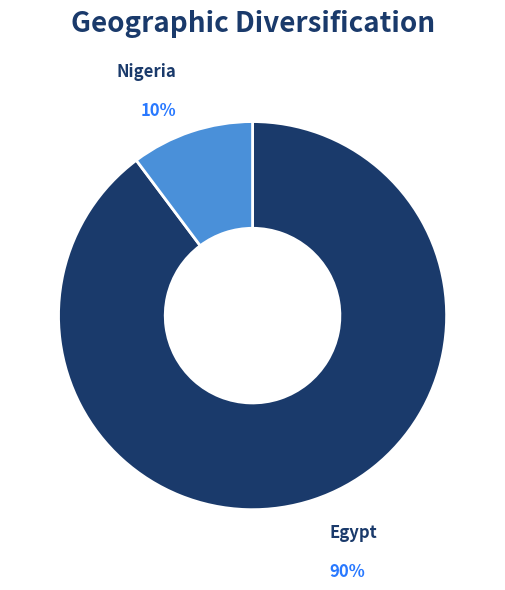

To the nearest percent, what portion does Nigeria represent?

10%